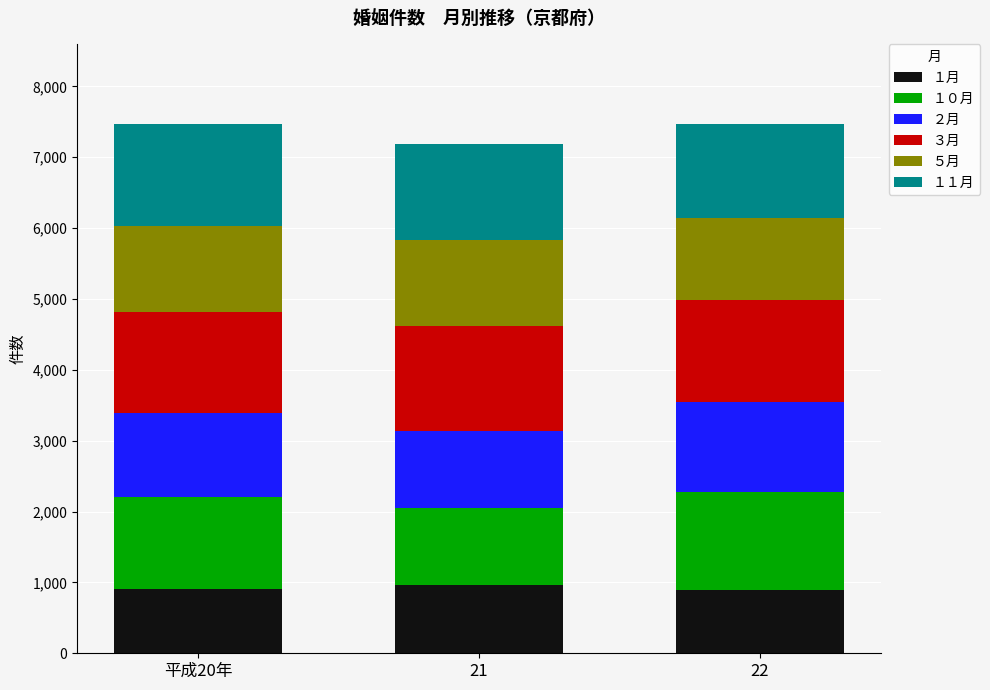

What is the highest value of the １月 series?

970